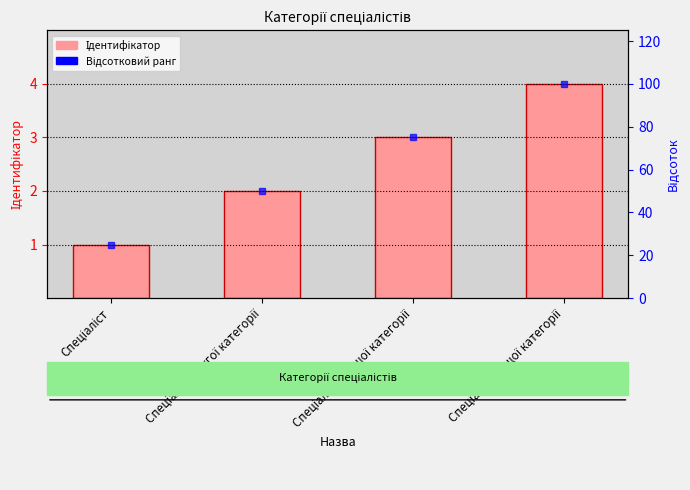

What is the average value?

2